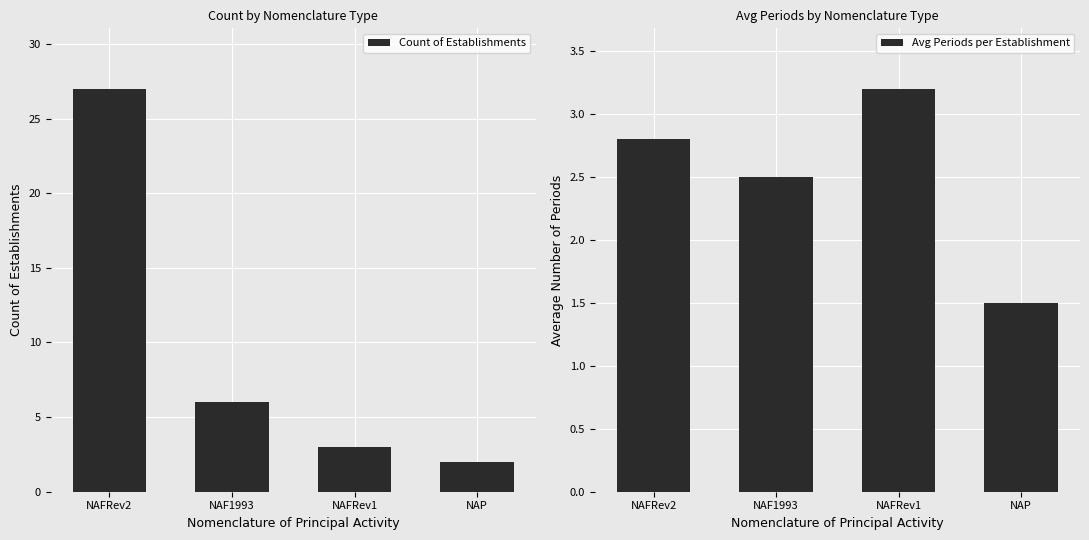

Reading right to left, list all the values displayed in this chart.

Count of Establishments: 2.0	3.0	6.0	27.0
Avg Periods per Establishment: 1.5	3.2	2.5	2.8